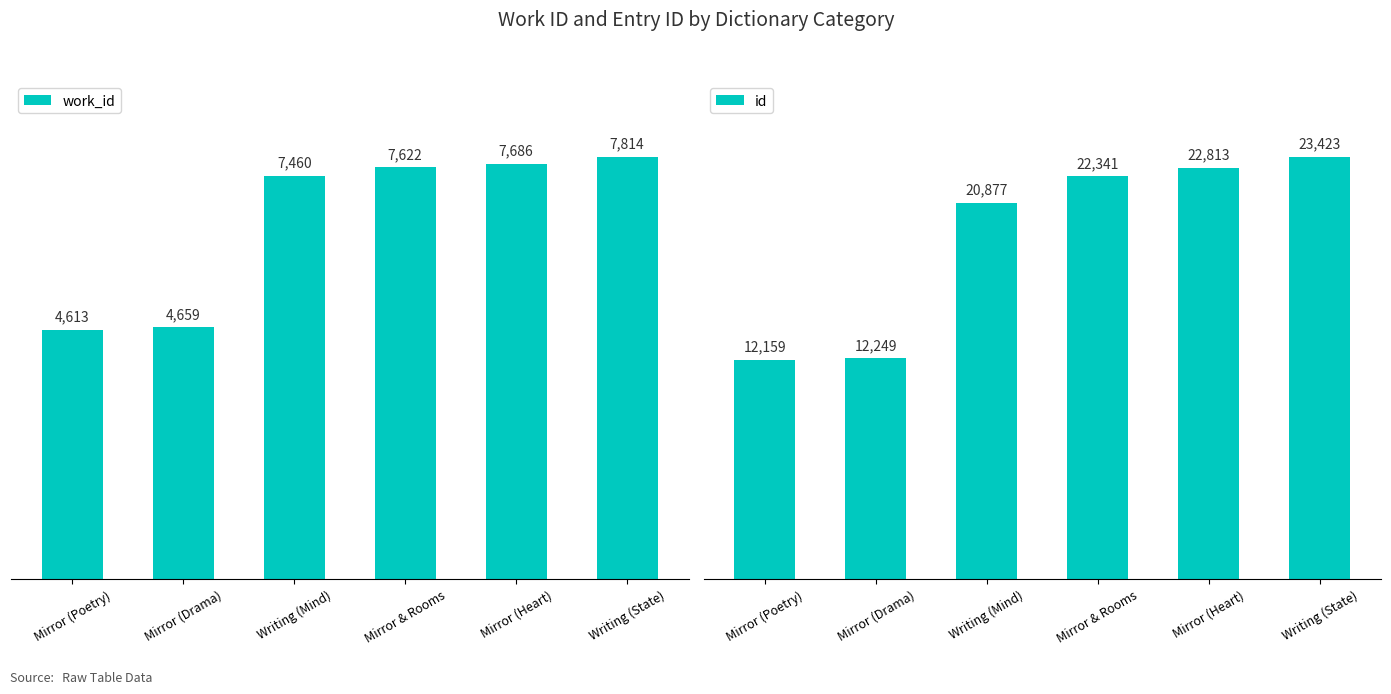

What are all the series names shown in the legend?

work_id, id